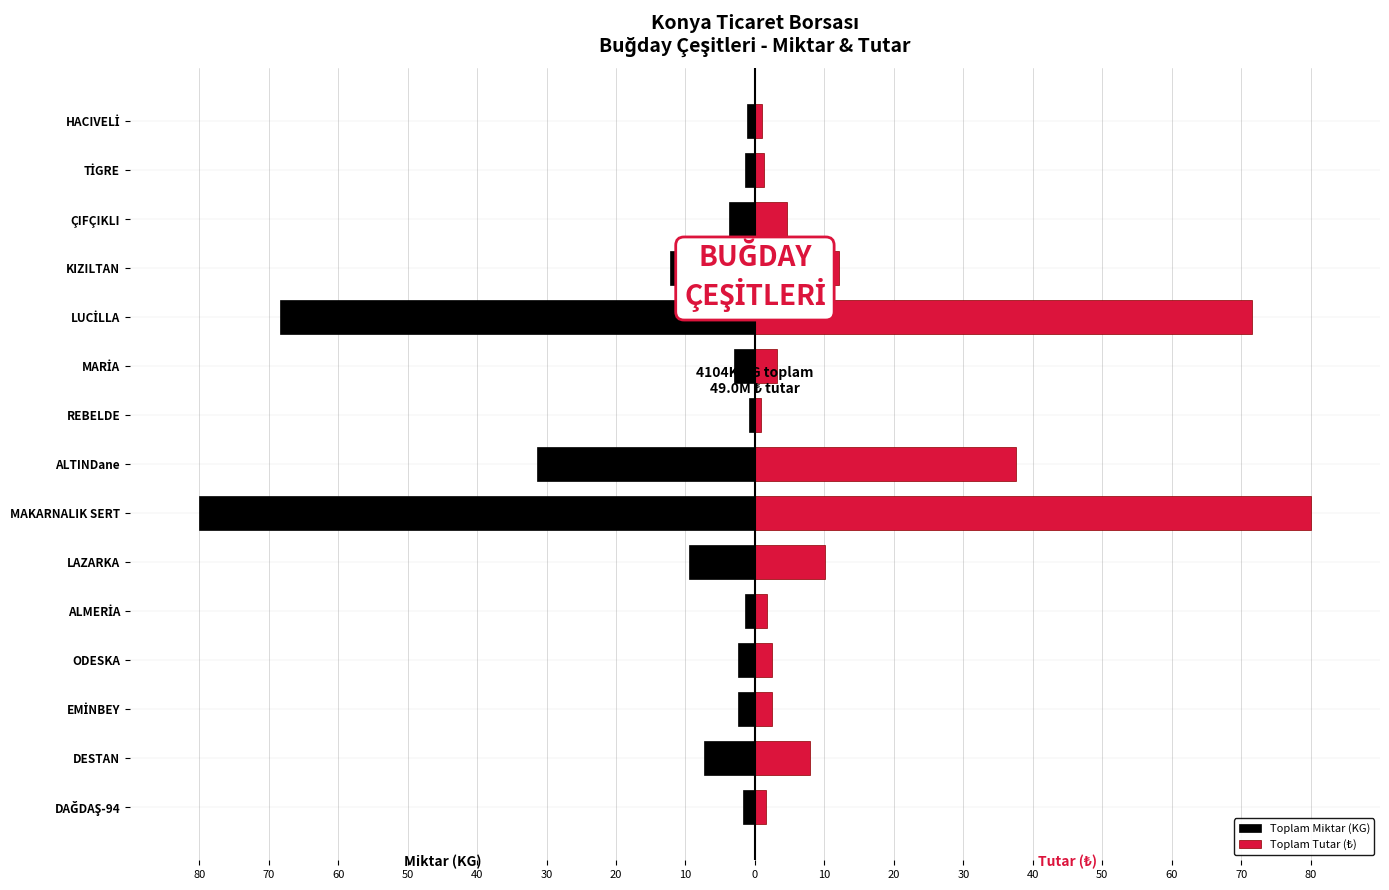

What are all the series names shown in the legend?

Toplam Miktar (KG), Toplam Tutar (₺)